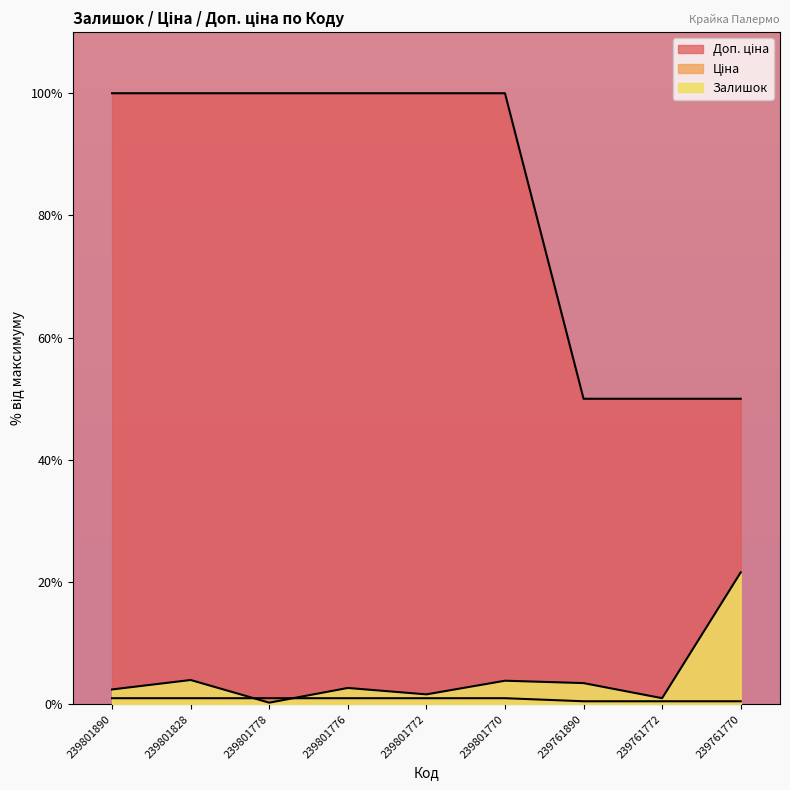

True or false: Доп. ціна has more than 1 interior local peaks.

False